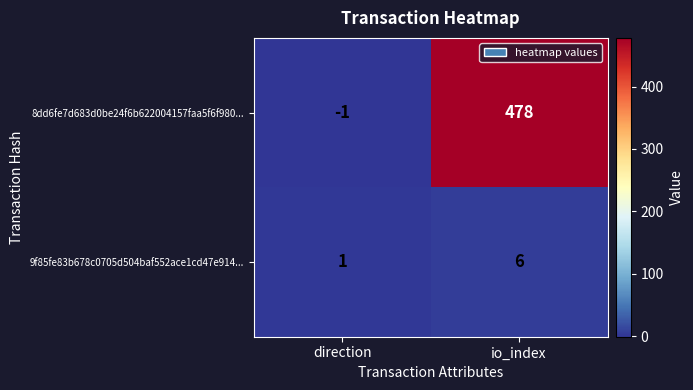

What value does the 8dd6fe7d683d0be24f6b622004157faa5f6f980... series have at io_index, to the nearest 10?

480